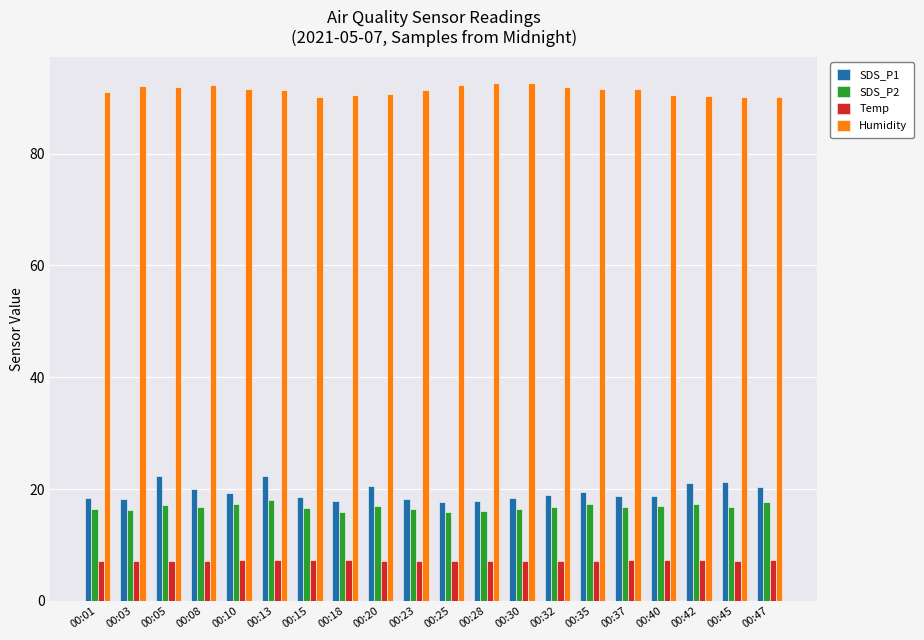

How many distinct data groups are displayed?

4